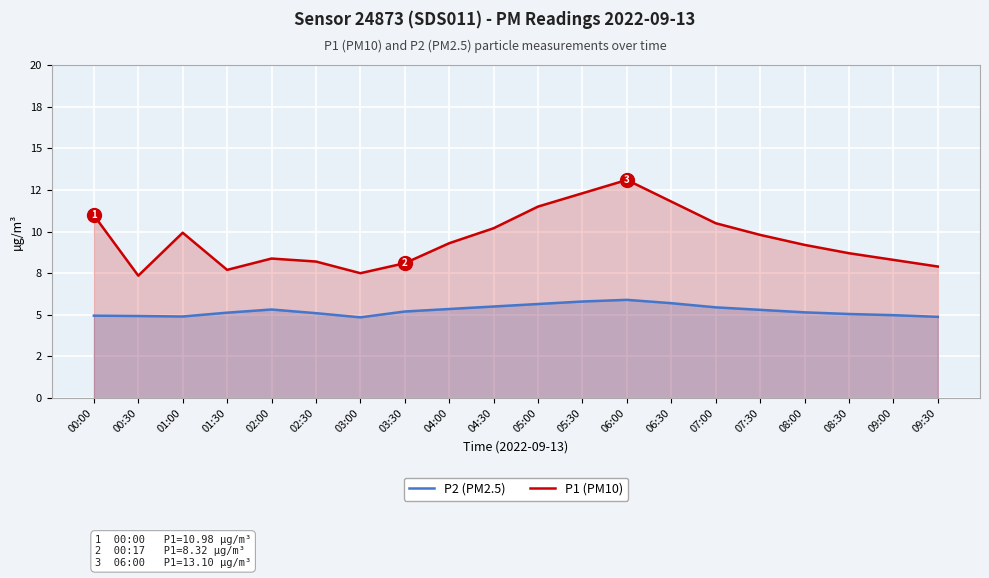

What is the spread (max minus min) of values at 01:30?

2.6